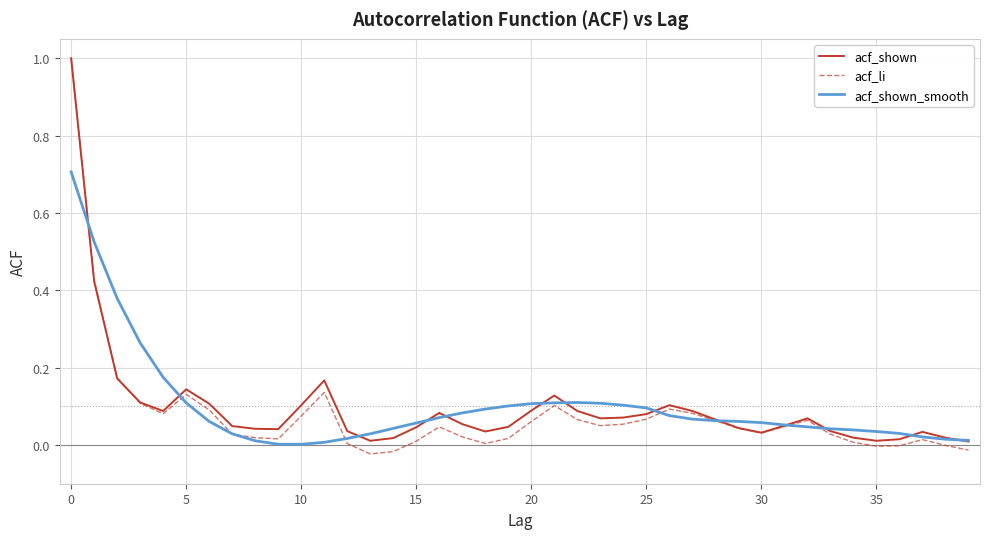

Which series has the largest range (max minus min)?

acf_li